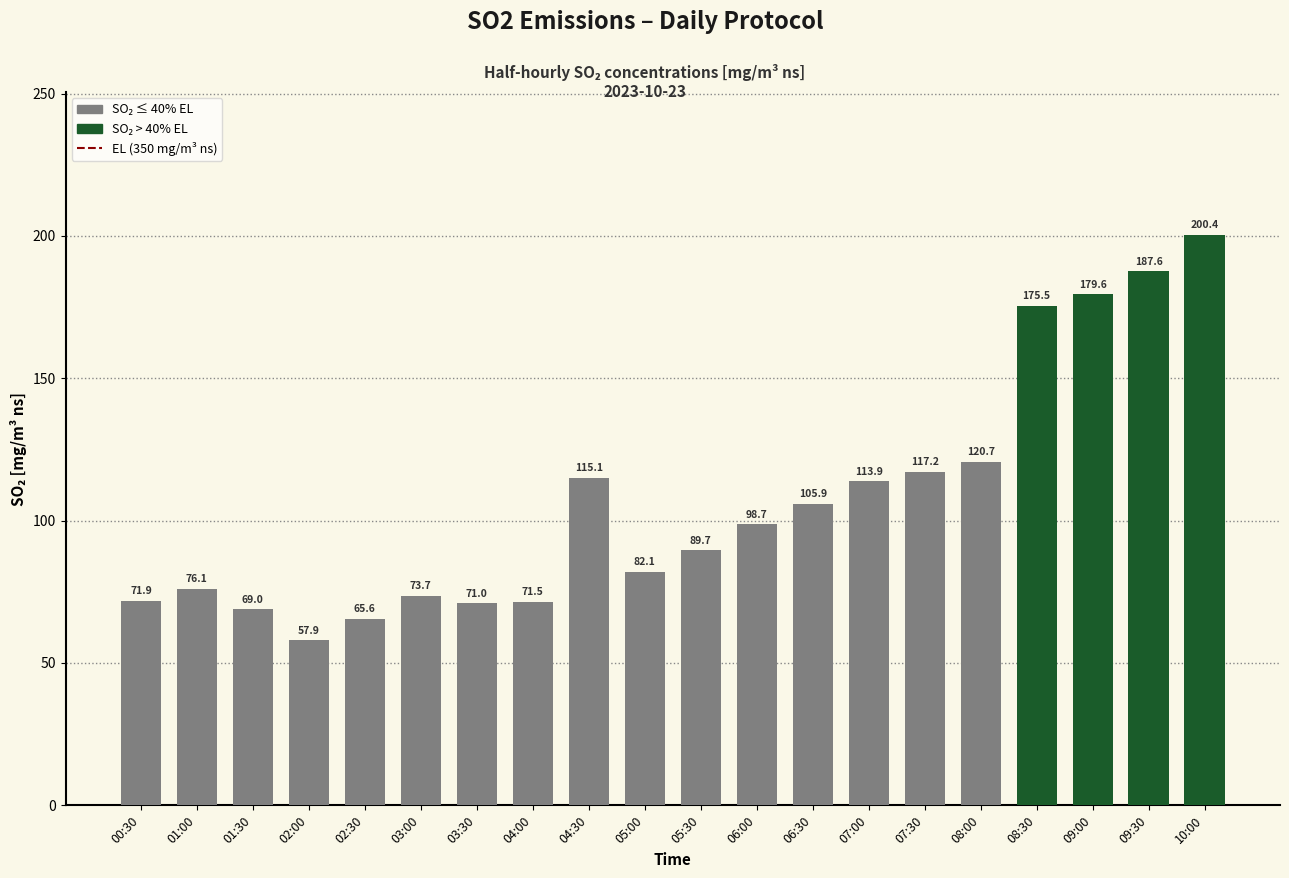

What is the label of the 13th bar from the right?

04:00